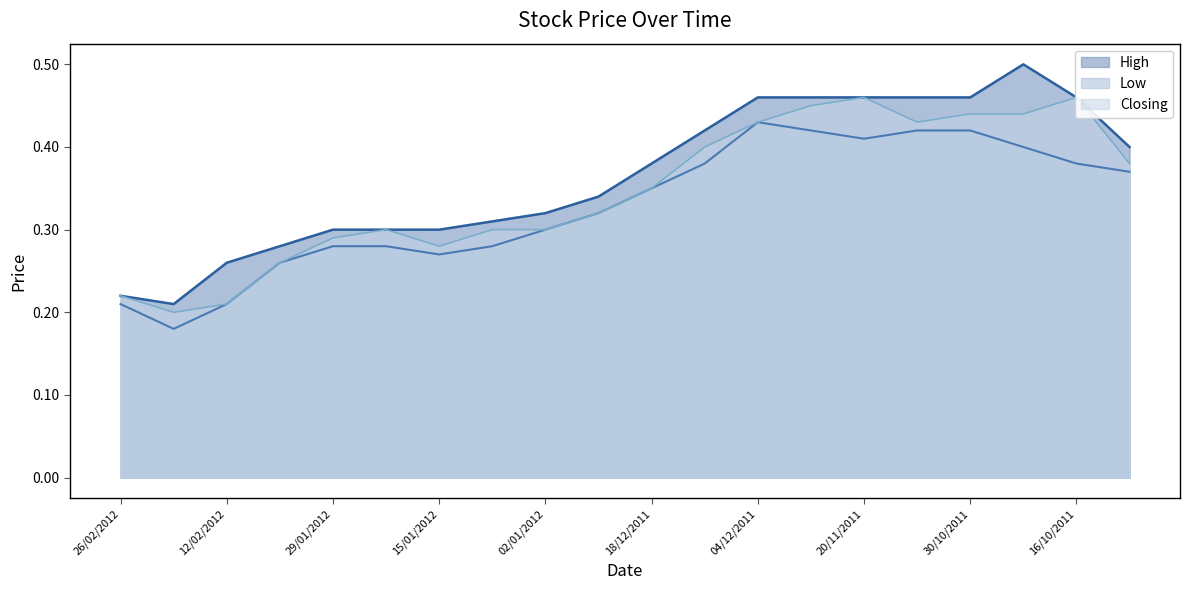

Is it true that High equals 0.3 at 29/01/2012?

True